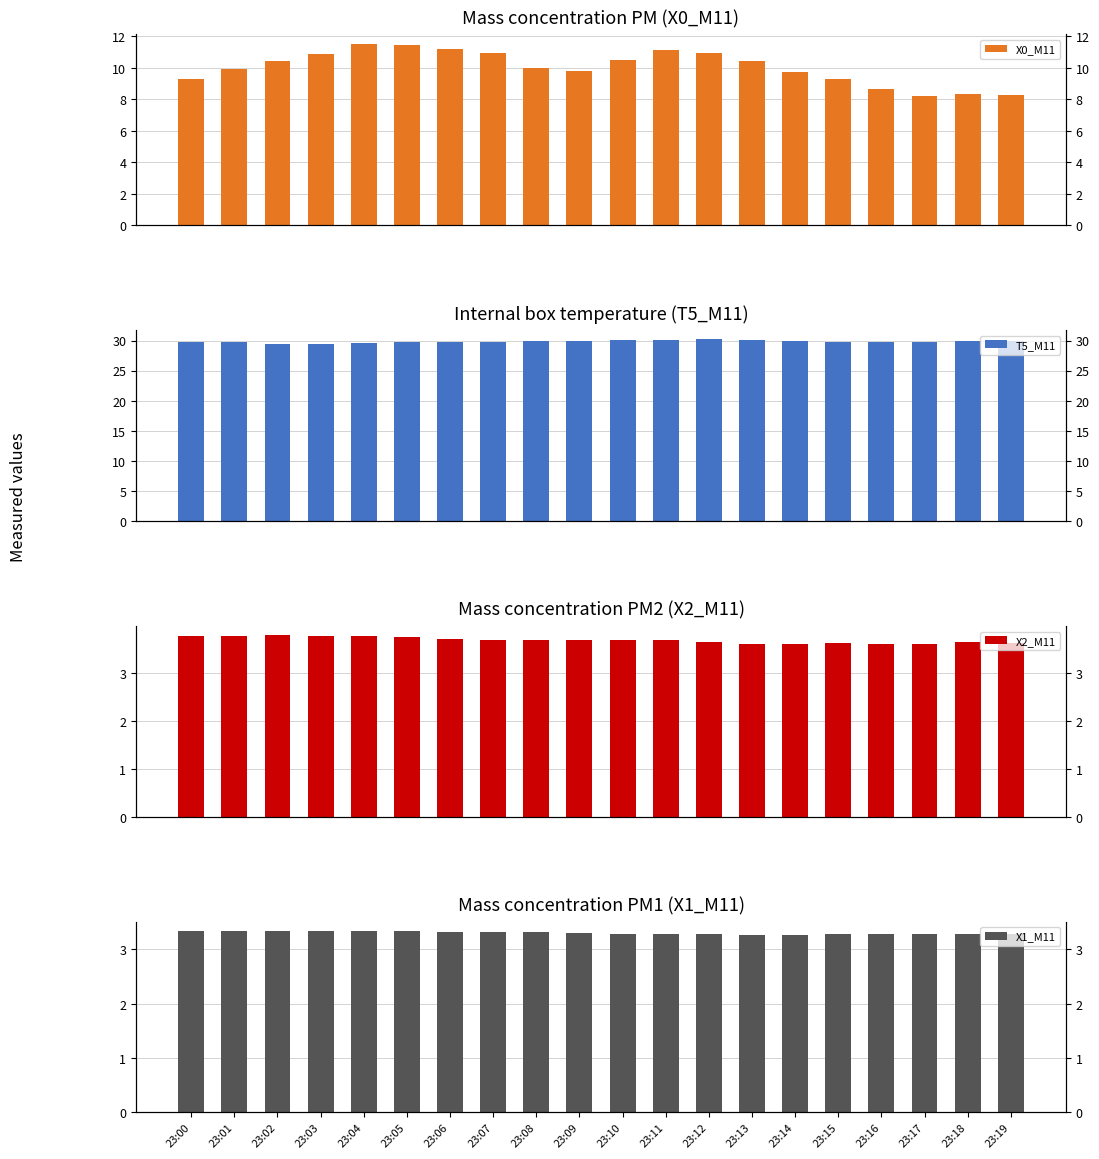

Does the chart contain stacked bars?

No